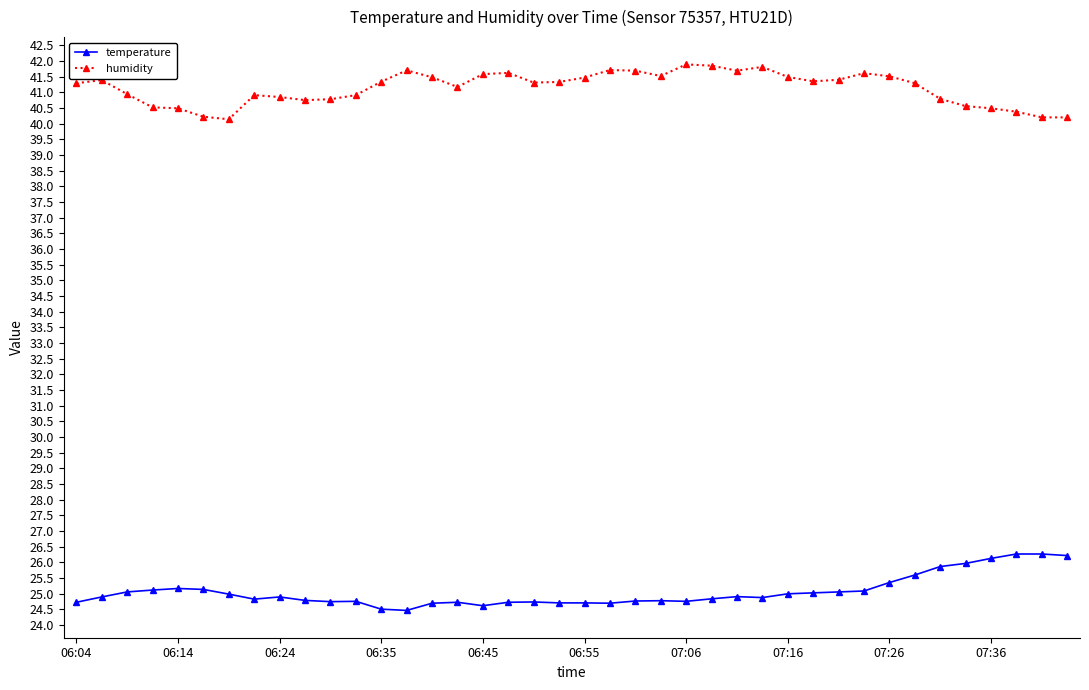

What is the minimum value for humidity?

40.1